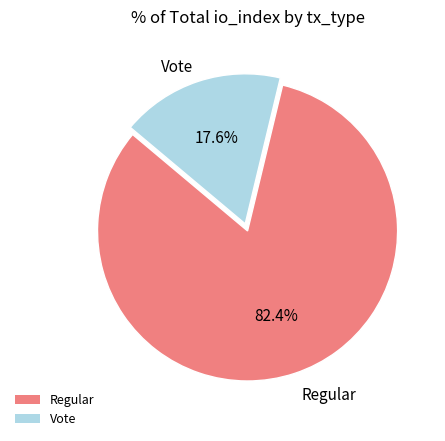

Is it true that Vote is 18% of the pie?

True